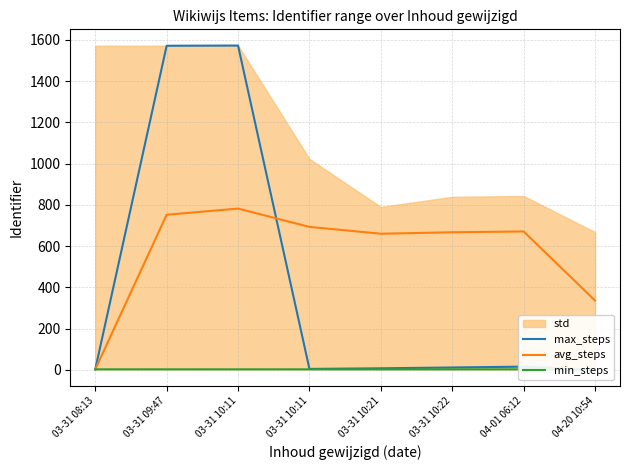

How many lines are shown in the chart?

3